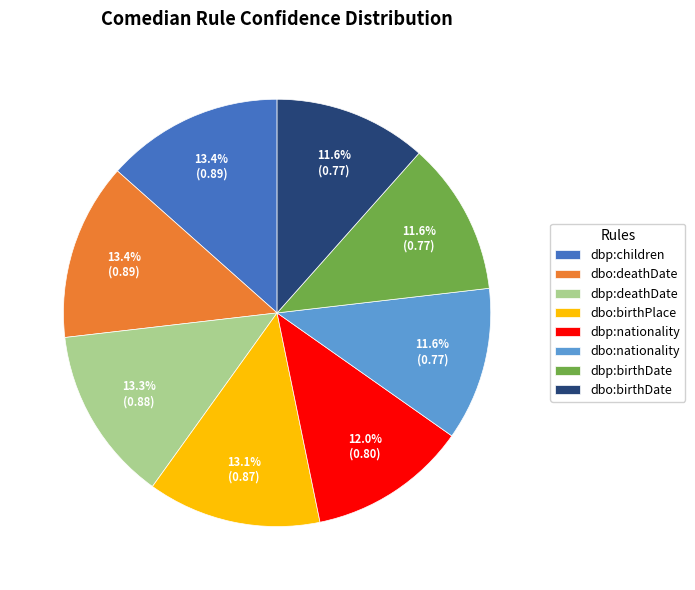

Is there a majority slice in this chart?

No